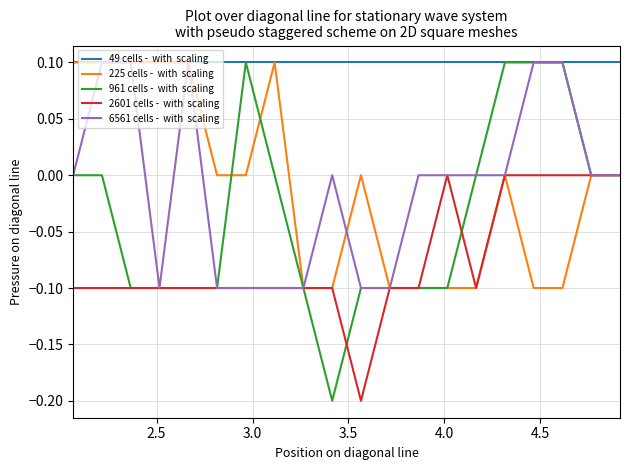

What is the minimum value shown in the chart?

-0.2